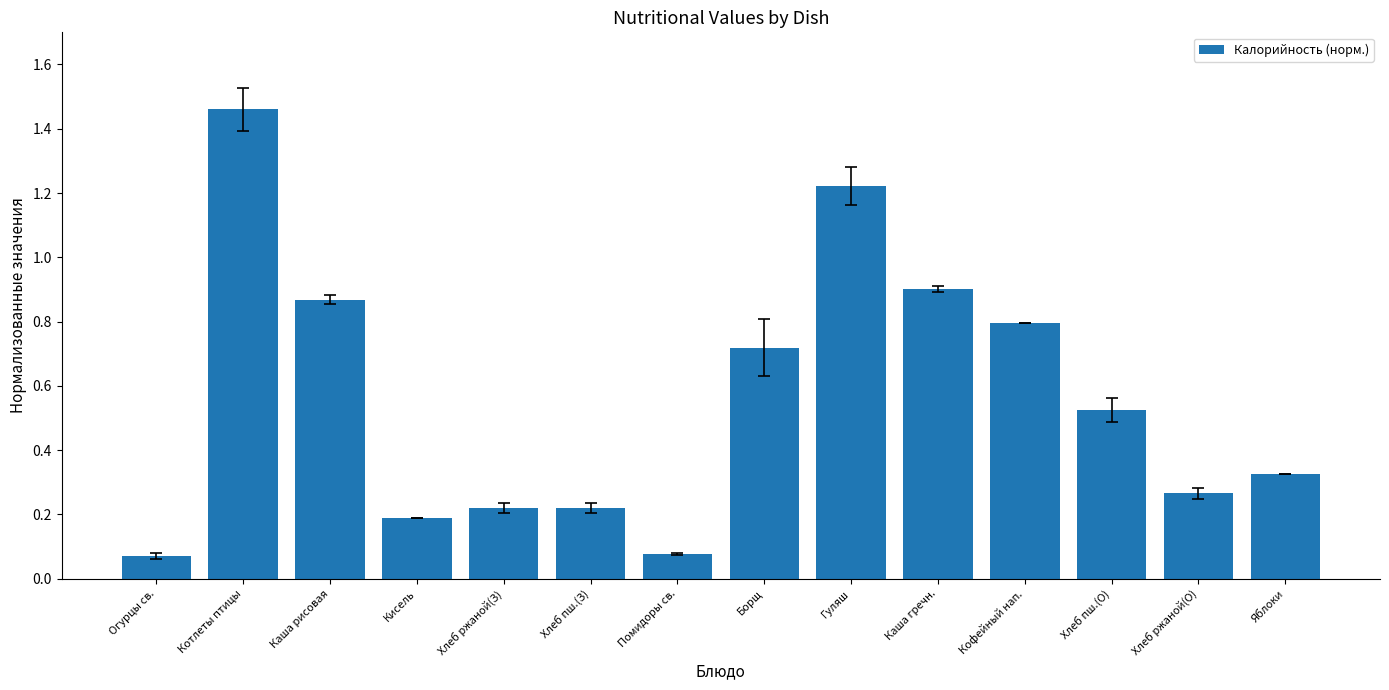

What is the label of the 6th bar from the right?

Гуляш